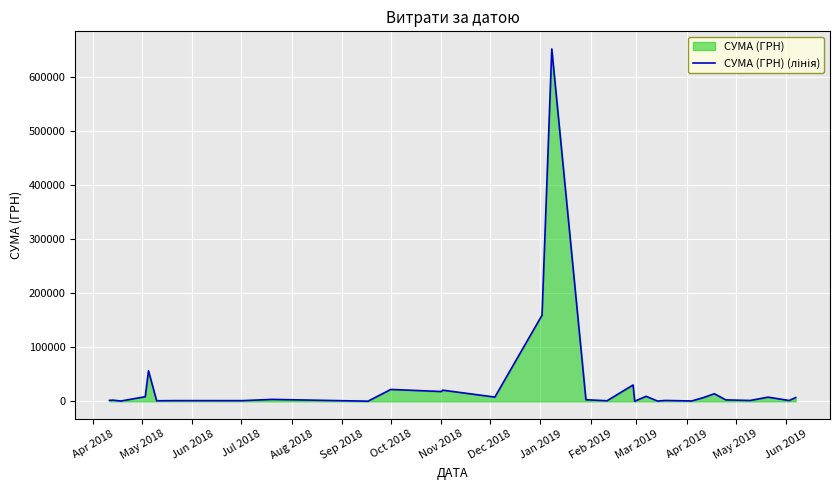

What is the difference between the maximum and minimum values?

652289.3